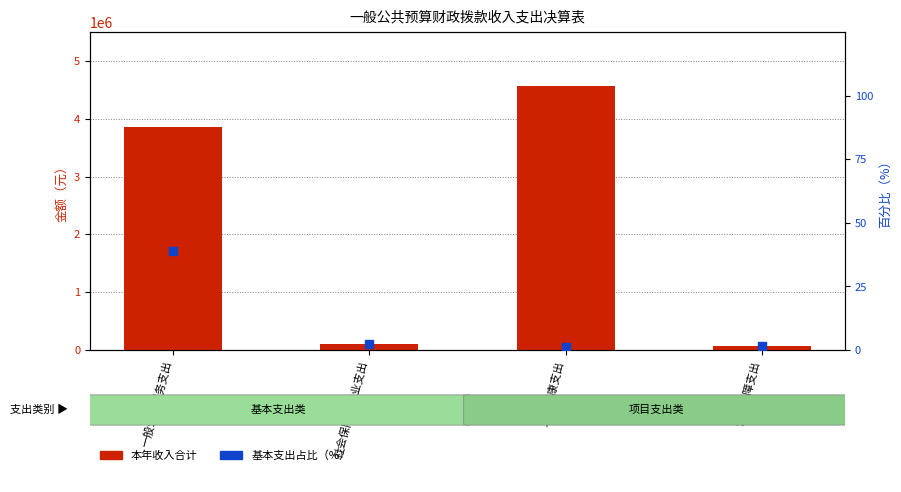

Which series contains the lowest Y value?

基本支出占比（%）